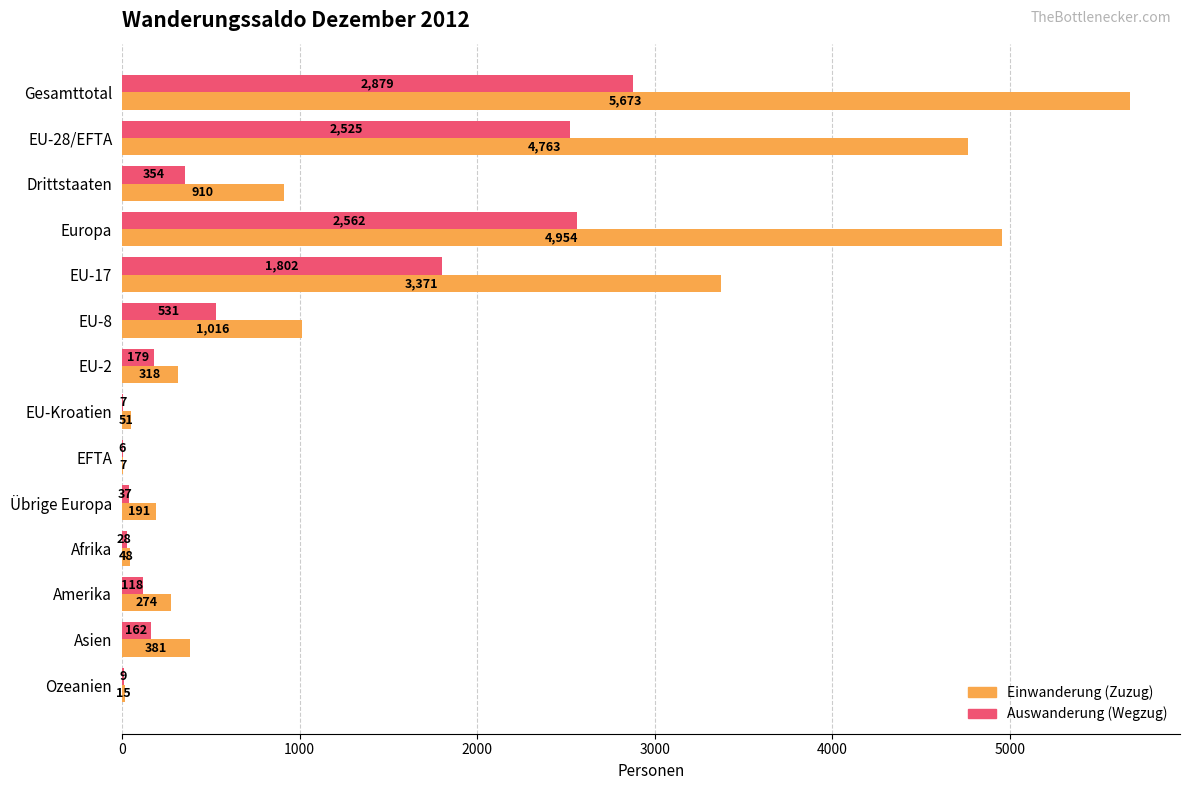

What is the greatest value displayed?

5673